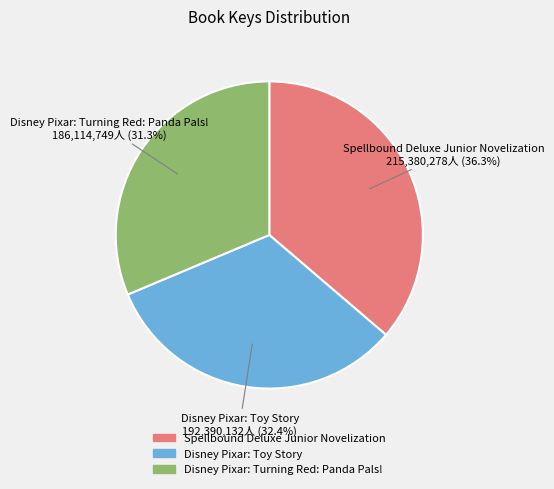

Is it true that Disney Pixar: Turning Red: Panda Pals! is 19% of the pie?

False